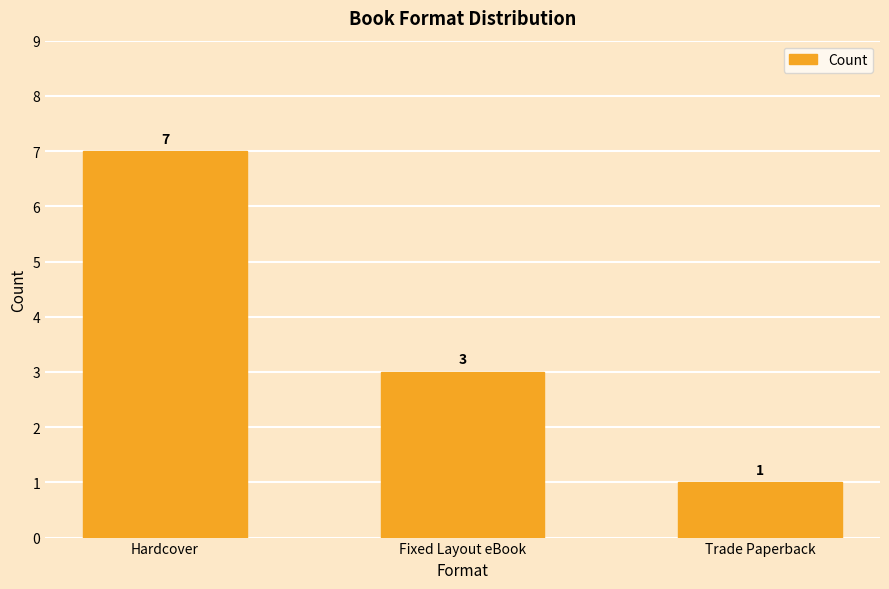

What is the minimum value shown in the chart?

1